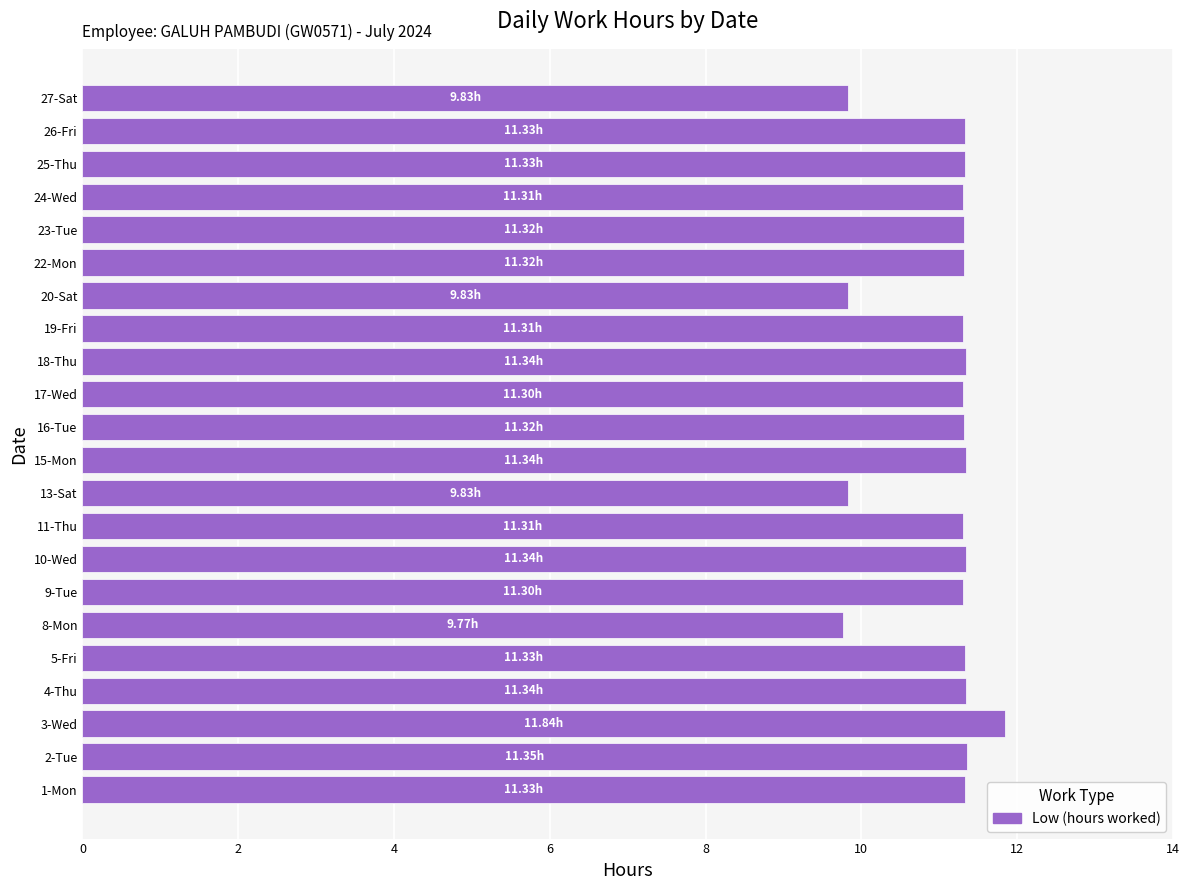

Does the chart contain any negative values?

No